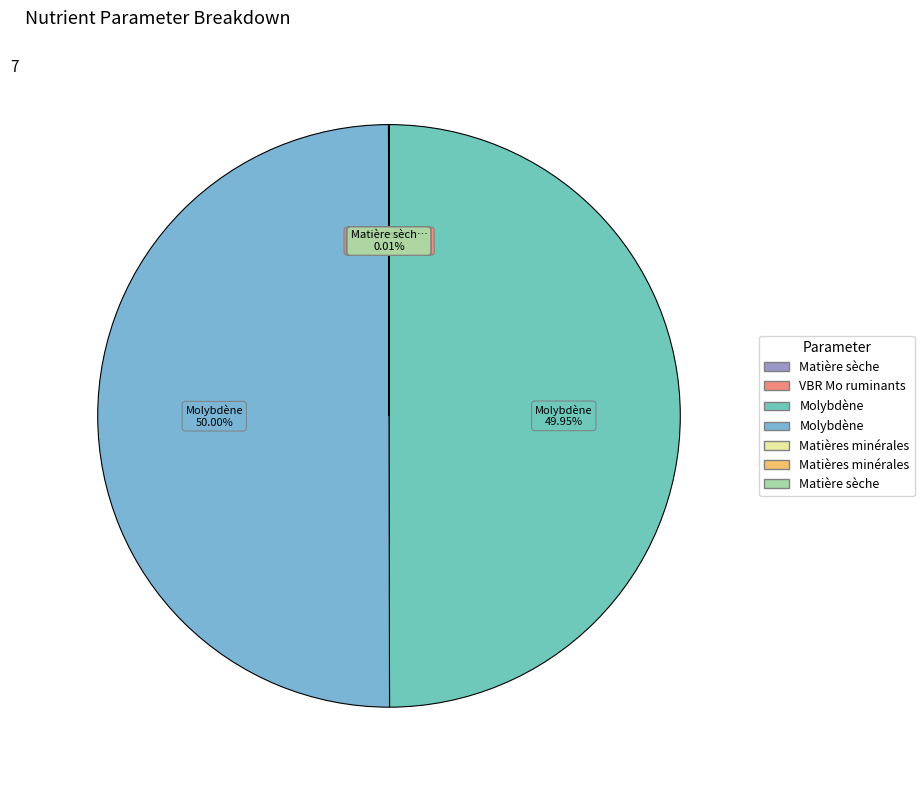

To the nearest percent, what is the average slice percentage?

14%